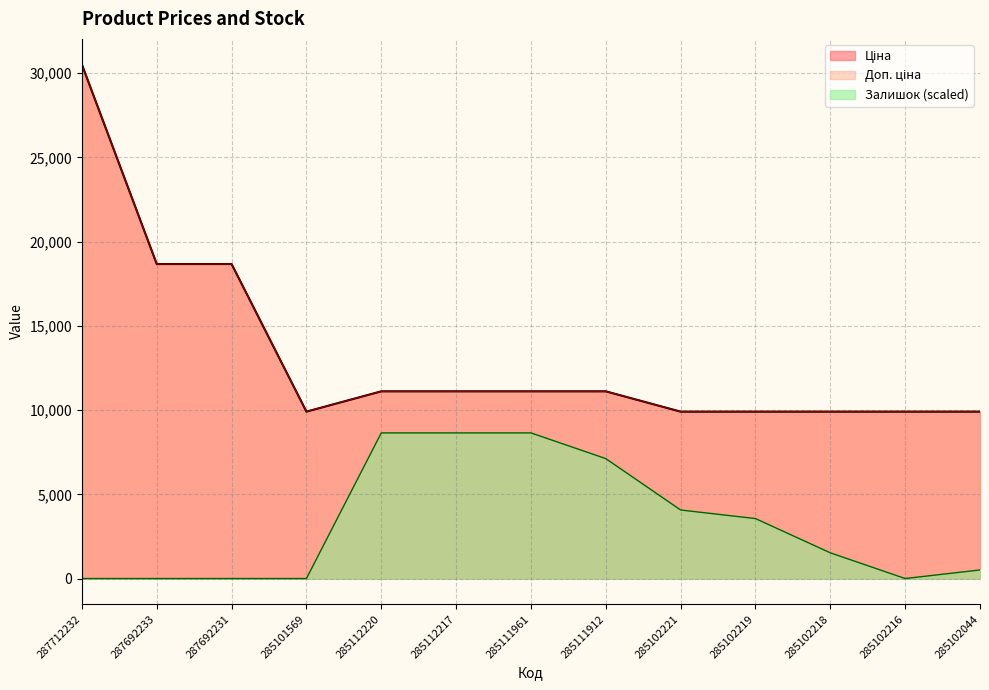

True or false: Залишок and Доп. ціна cross at least once.

False